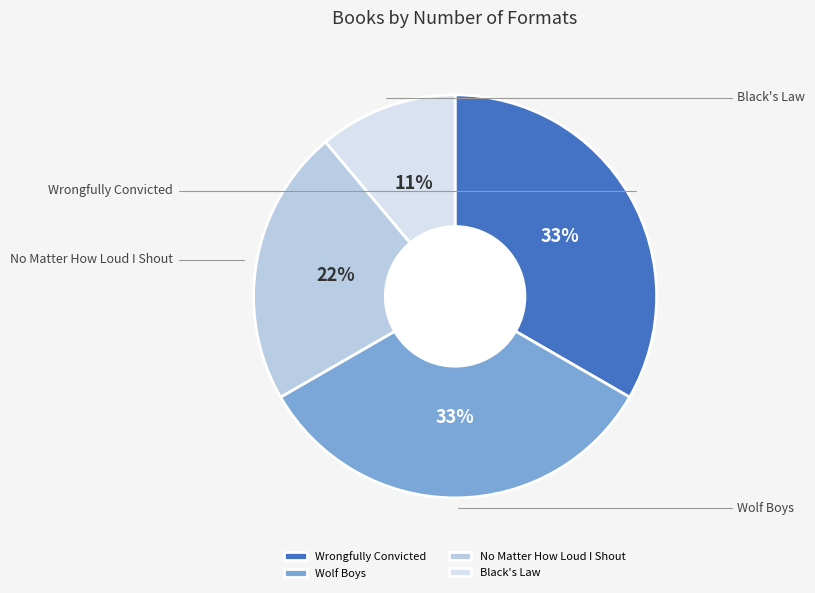

To the nearest percent, what portion does Wrongfully Convicted represent?

33%